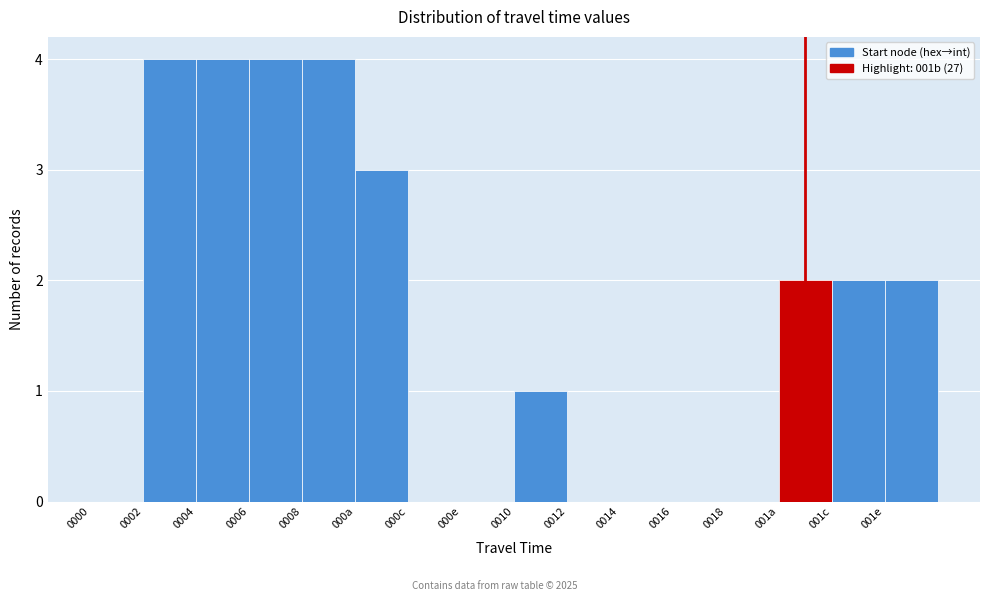

Reading left to right, extract all data points from this chart.

0000=0	0002=4	0004=4	0006=4	0008=4	000a=3	000c=0	000e=0	0010=1	0012=0	0014=0	0016=0	0018=0	001a=2	001c=2	001e=2